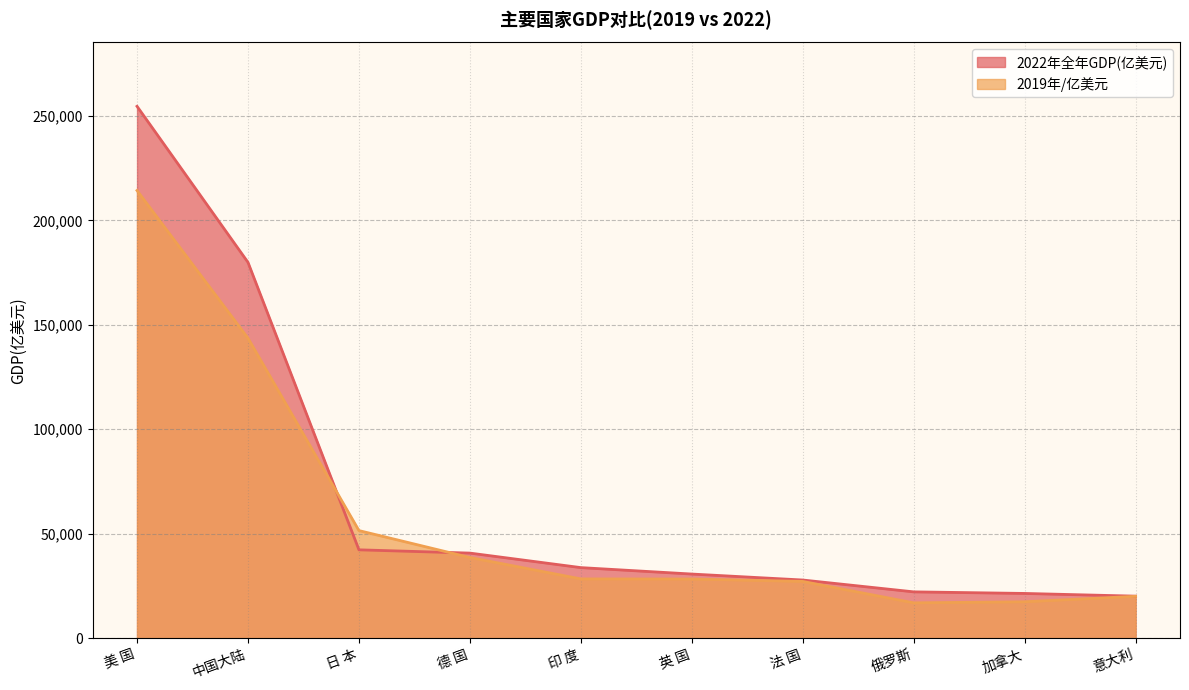

How many intersections are there between 2019年/亿美元 and 2022年全年GDP(亿美元)?

2